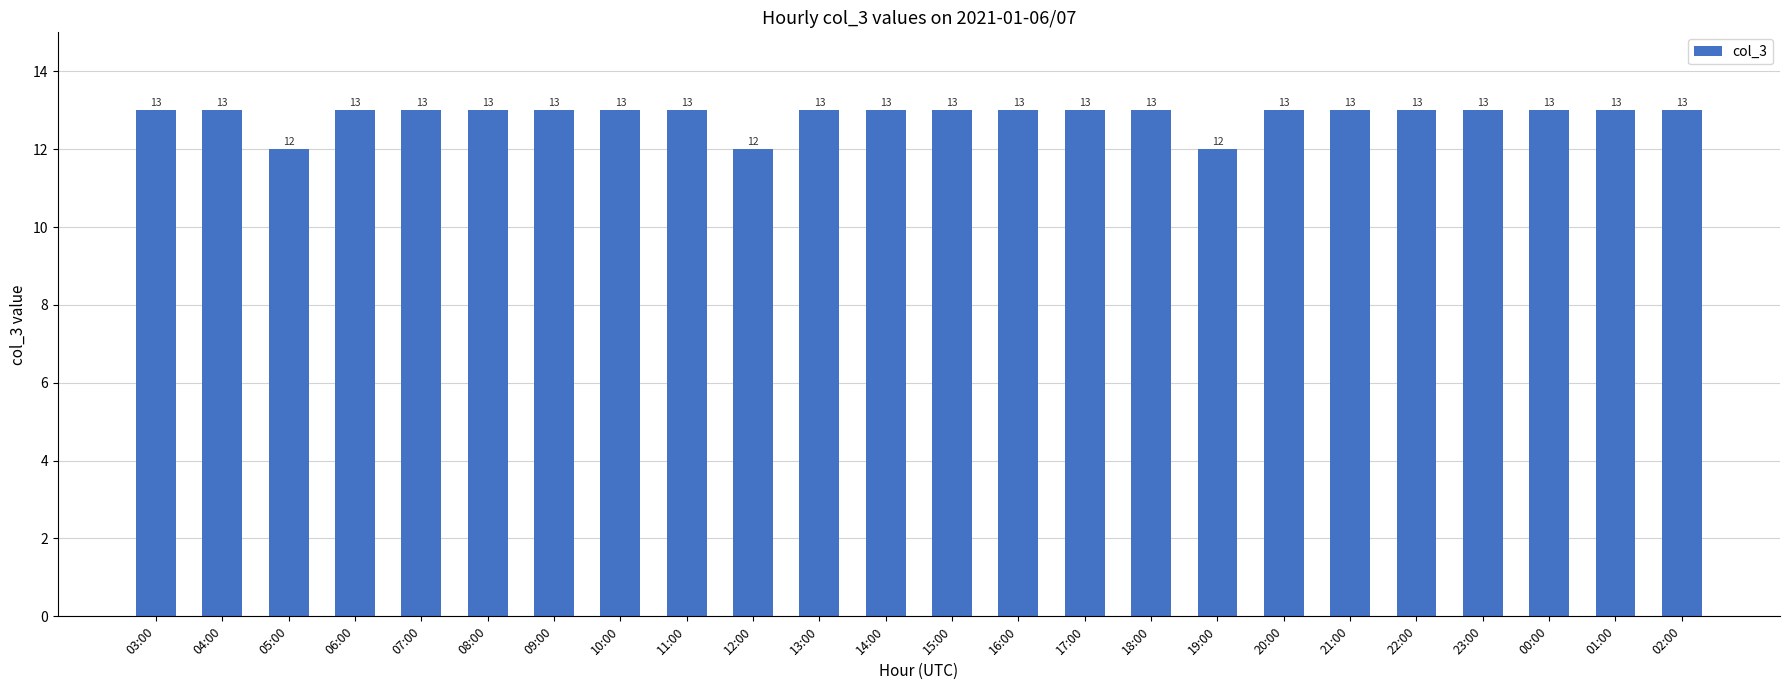

Count the number of categories in the chart.

24